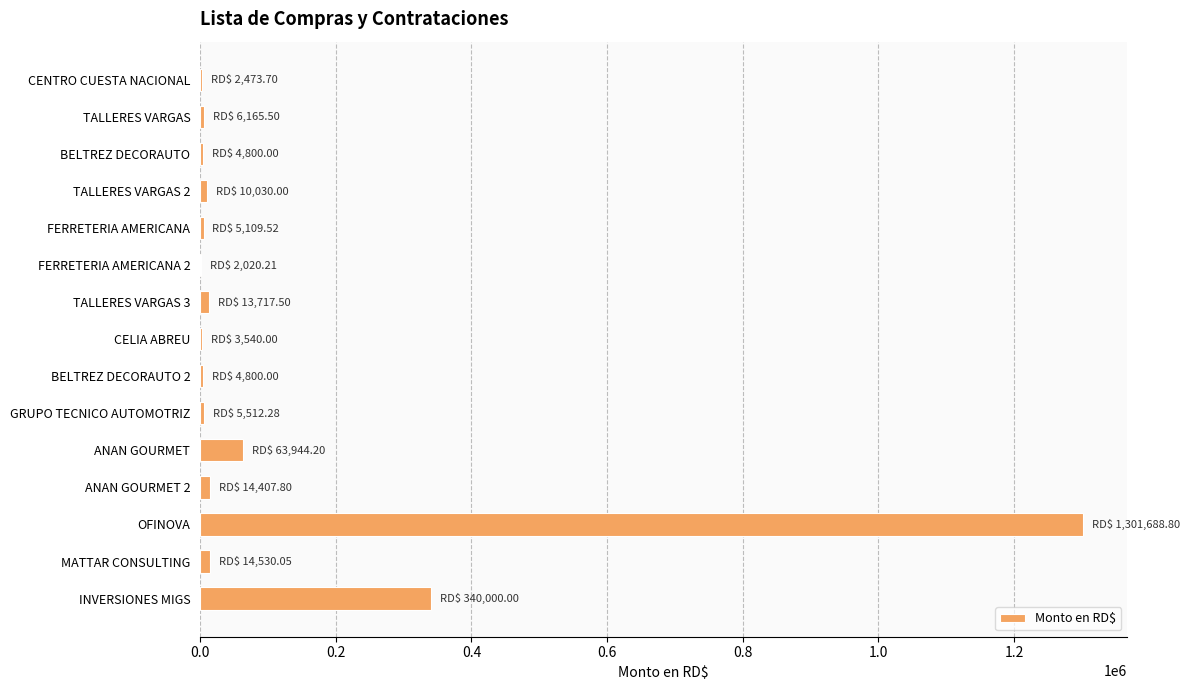

What is the greatest value displayed?

1301688.8